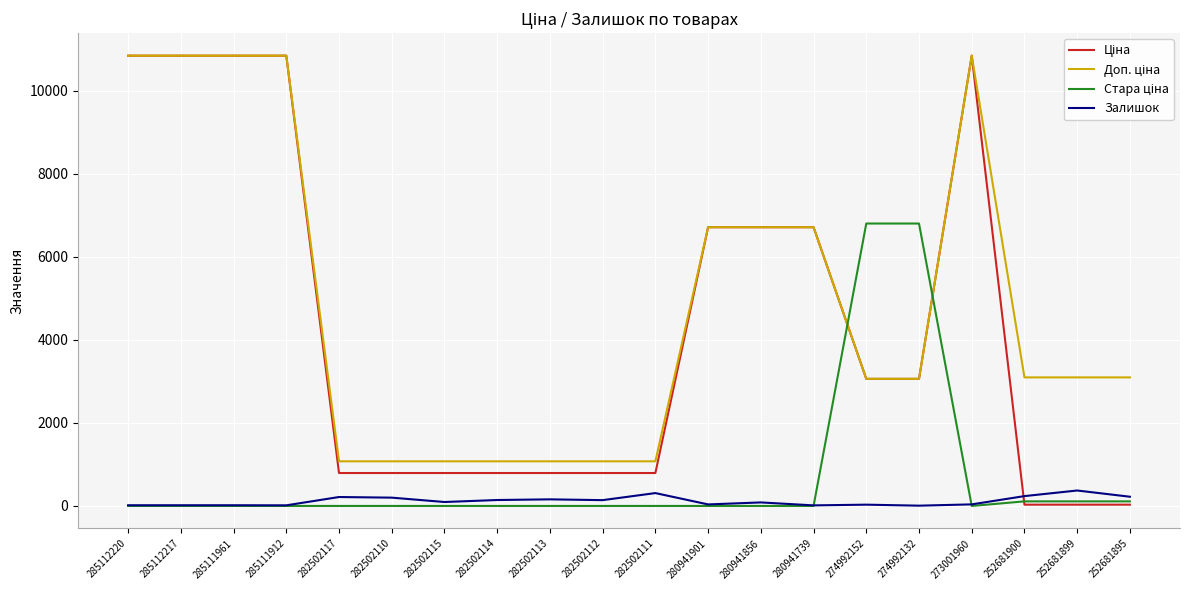

What is the maximum value shown in the chart?

10840.1